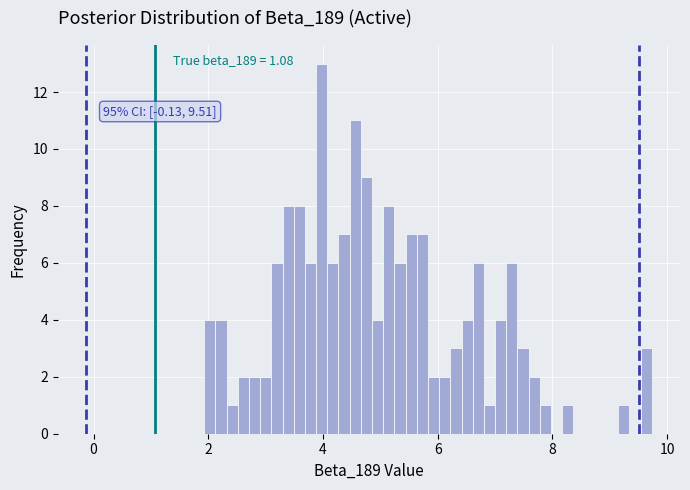

Around what value on the x-axis is the tallest bar? Give the approximate position of its centre, as read against the axis.

4.0